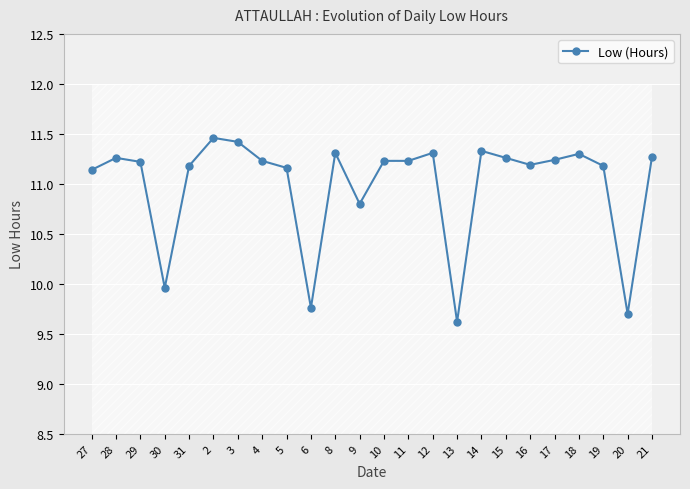

What is the sum of the values at 12 and 29?

22.5